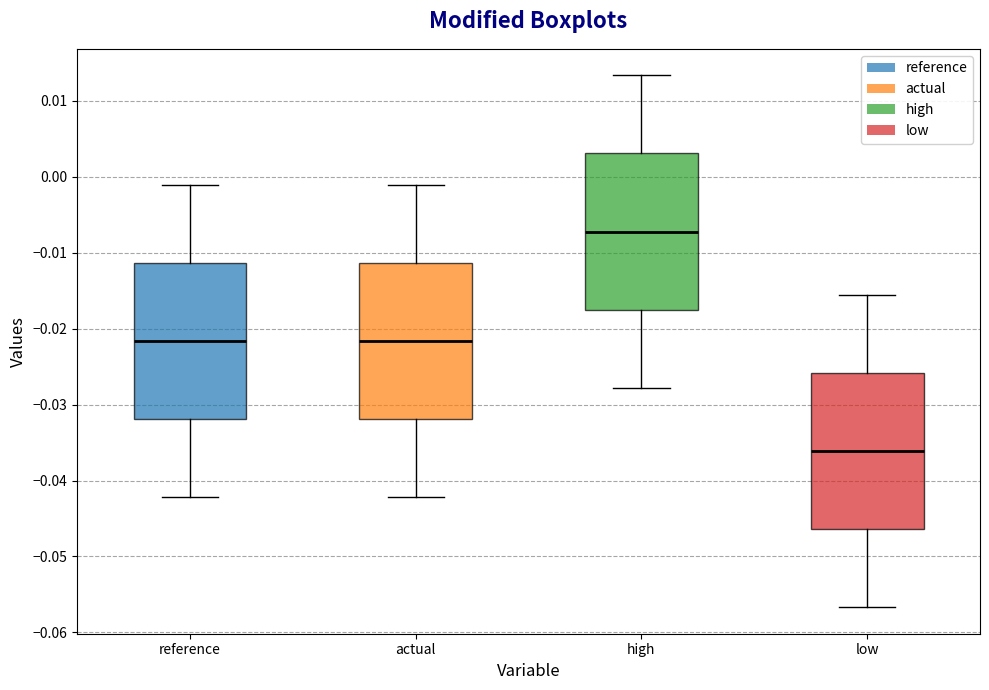

Which box's median line is the lowest?

low